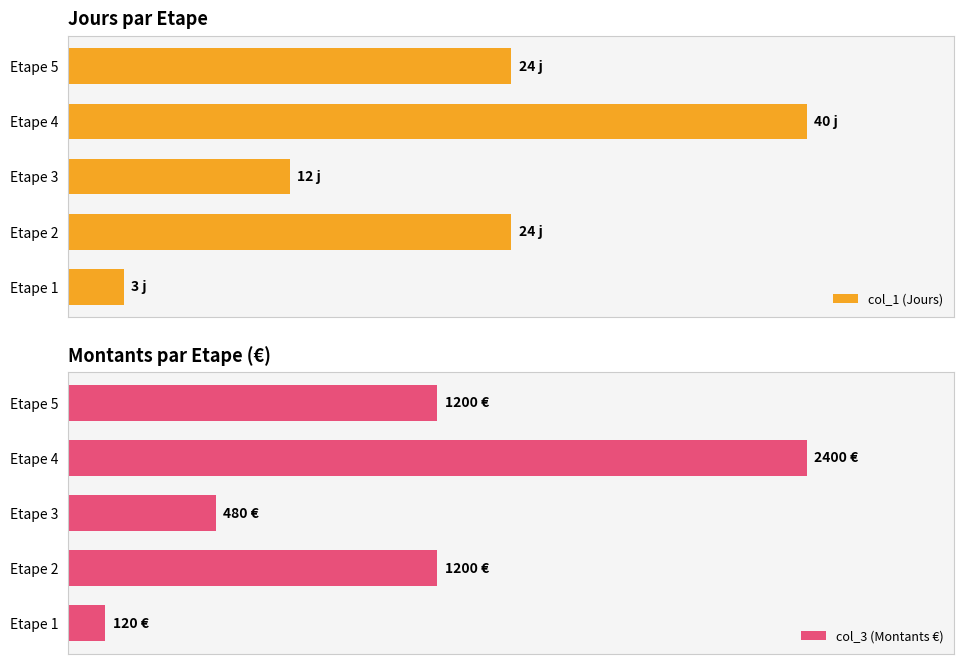

Which series has the largest total across all categories?

col_1 (Jours)